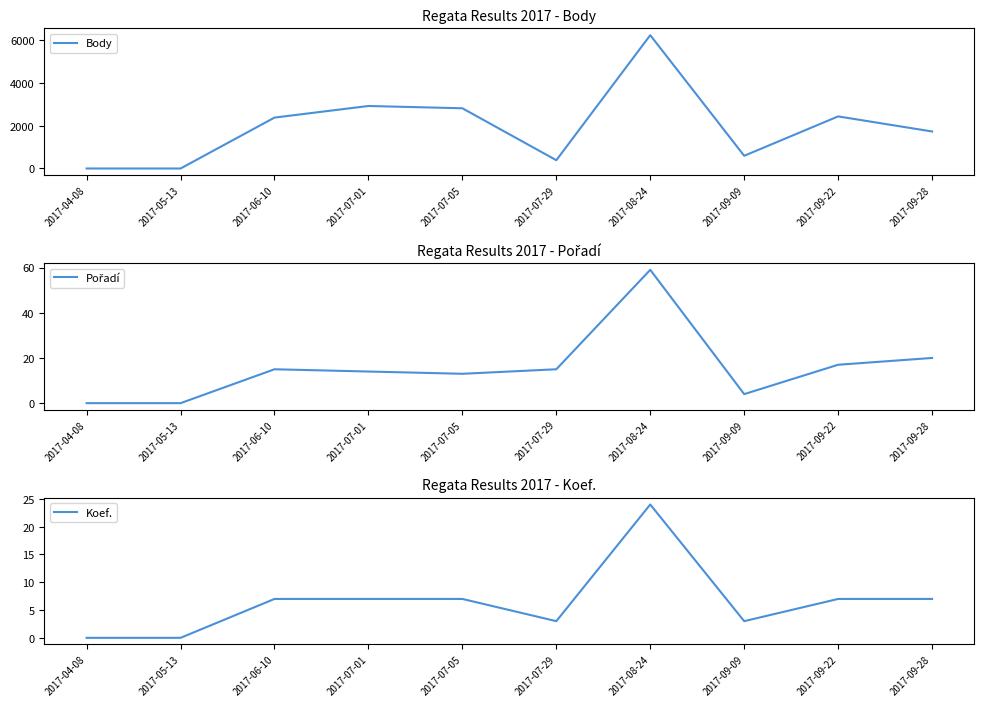

Count the number of data series in this chart.

3